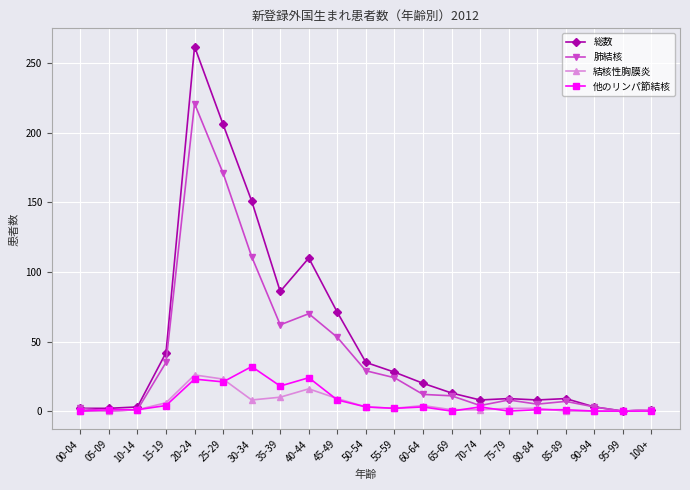

Which category has the highest value in the 他のリンパ節結核 series?

30-34